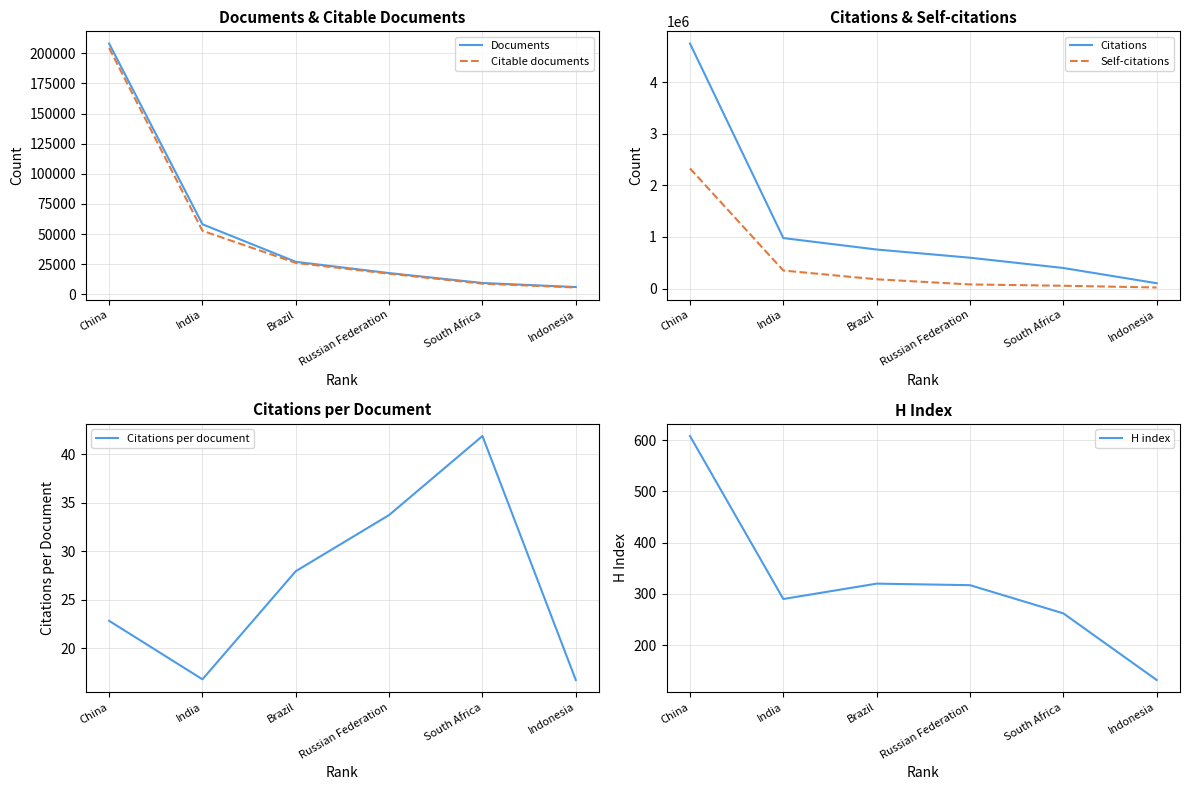

Reading right to left, extract all data points from this chart.

Documents: Indonesia=6161.0	South Africa=9520.0	Russian Federation=17729.0	Brazil=27070.0	India=58190.0	China=208004.0
Citable documents: Indonesia=5787.0	South Africa=8978.0	Russian Federation=17213.0	Brazil=26171.0	India=52783.0	China=204312.0
Citations: Indonesia=103165.0	South Africa=398399.0	Russian Federation=597735.0	Brazil=756461.0	India=978330.0	China=4748845.0
Self-citations: Indonesia=20528.0	South Africa=54052.0	Russian Federation=79817.0	Brazil=179425.0	India=349197.0	China=2328366.0
Citations per document: Indonesia=16.7	South Africa=41.9	Russian Federation=33.7	Brazil=27.9	India=16.8	China=22.8
H index: Indonesia=132.0	South Africa=262.0	Russian Federation=317.0	Brazil=320.0	India=290.0	China=608.0